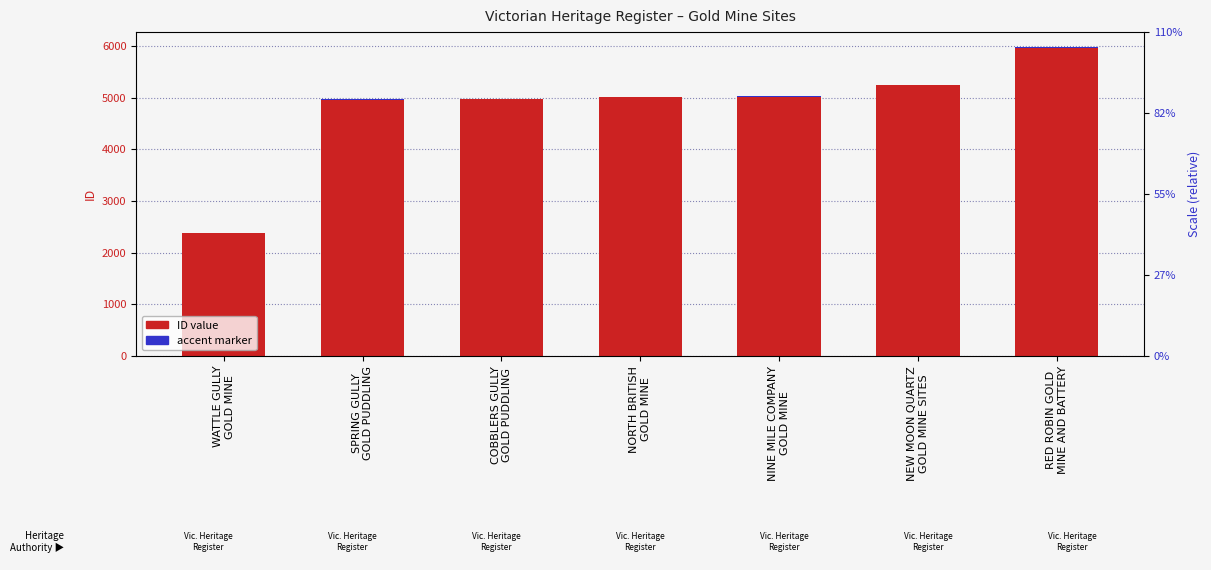

At how many categories does at least one series exceed 5684?

1